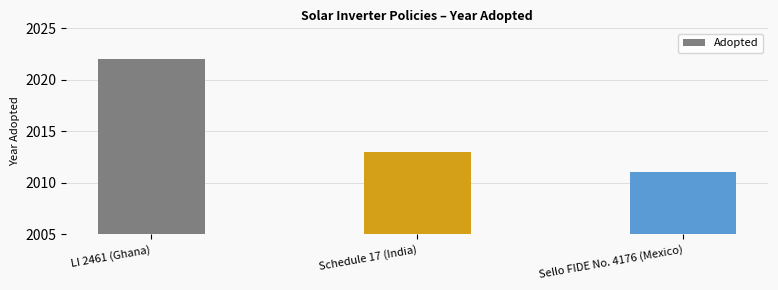

Where is the data nearest to the value 2016?

Schedule 17 (India)